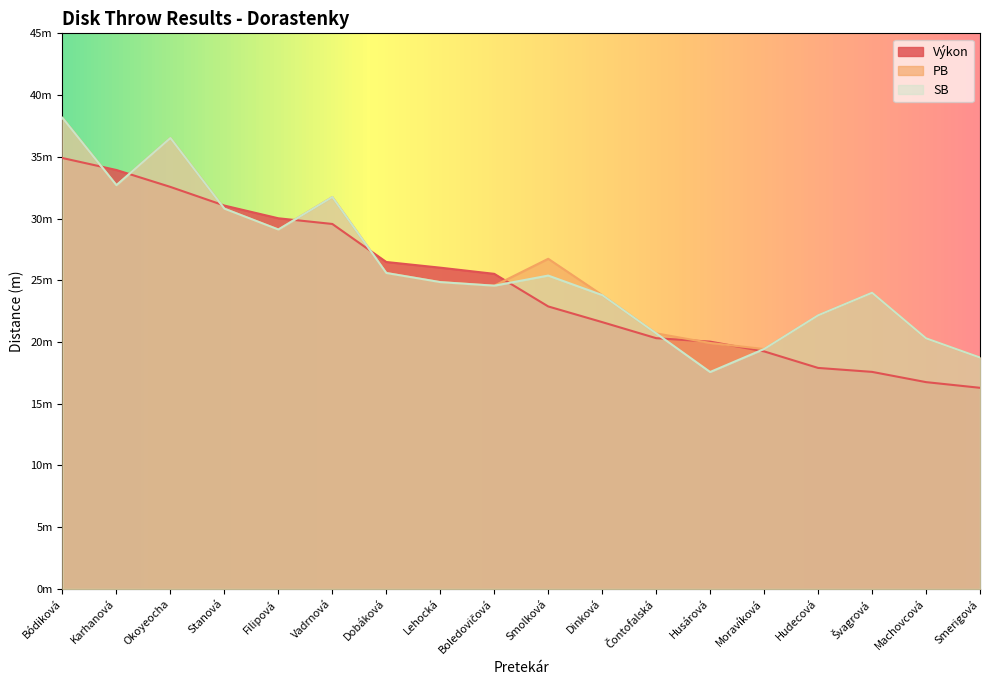

What are all the series names shown in the legend?

Výkon, PB, SB